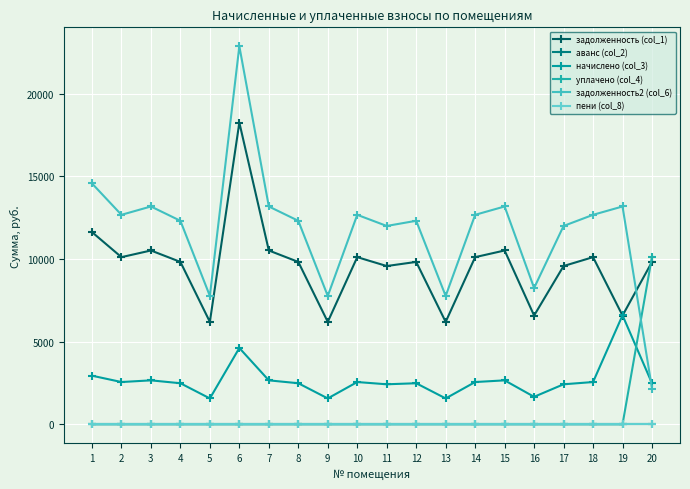

Does the chart have visible grid lines?

Yes